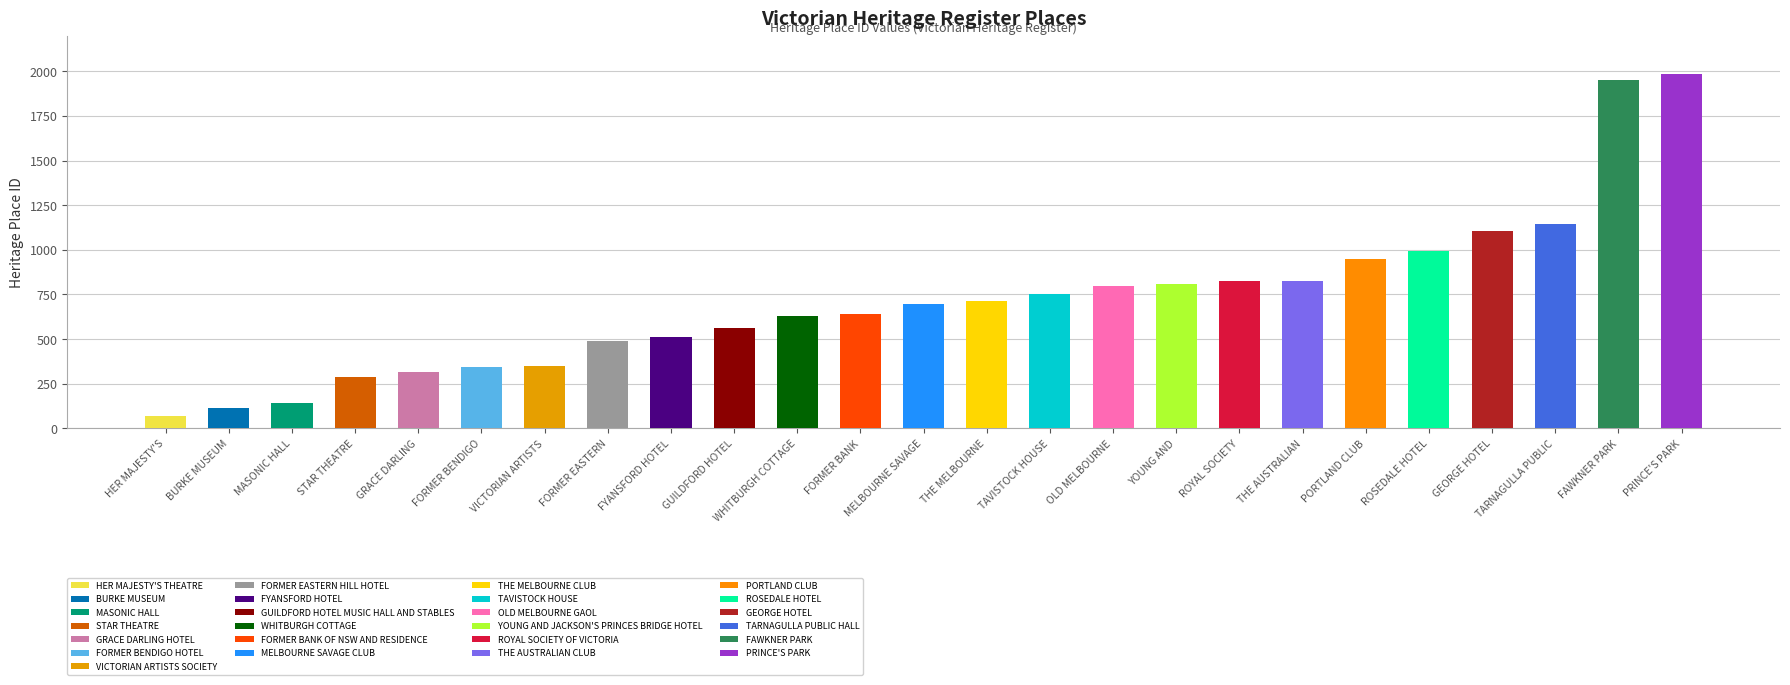

Rank the categories by value from lowest to highest.

HER MAJESTY'S THEATRE, BURKE MUSEUM, MASONIC HALL, STAR THEATRE, GRACE DARLING HOTEL, FORMER BENDIGO HOTEL, VICTORIAN ARTISTS SOCIETY, FORMER EASTERN HILL HOTEL, FYANSFORD HOTEL, GUILDFORD HOTEL MUSIC HALL AND STABLES, WHITBURGH COTTAGE, FORMER BANK OF NSW AND RESIDENCE, MELBOURNE SAVAGE CLUB, THE MELBOURNE CLUB, TAVISTOCK HOUSE, OLD MELBOURNE GAOL, YOUNG AND JACKSON'S PRINCES BRIDGE HOTEL, ROYAL SOCIETY OF VICTORIA, THE AUSTRALIAN CLUB, PORTLAND CLUB, ROSEDALE HOTEL, GEORGE HOTEL, TARNAGULLA PUBLIC HALL, FAWKNER PARK, PRINCE'S PARK